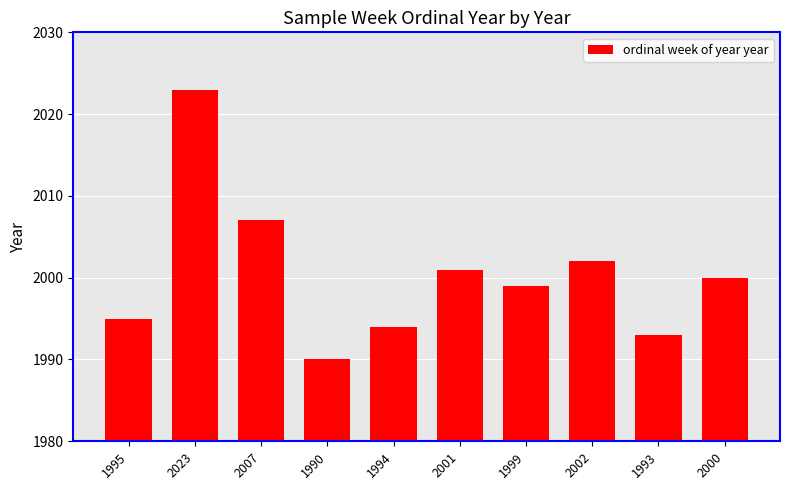

What is the change in value from 1995 to 1999?

+4